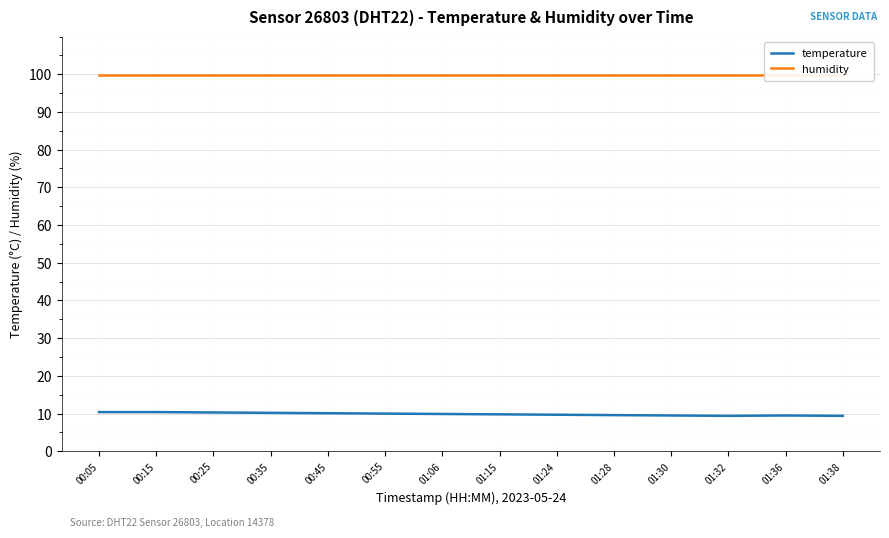

True or false: temperature and humidity cross at least once.

False